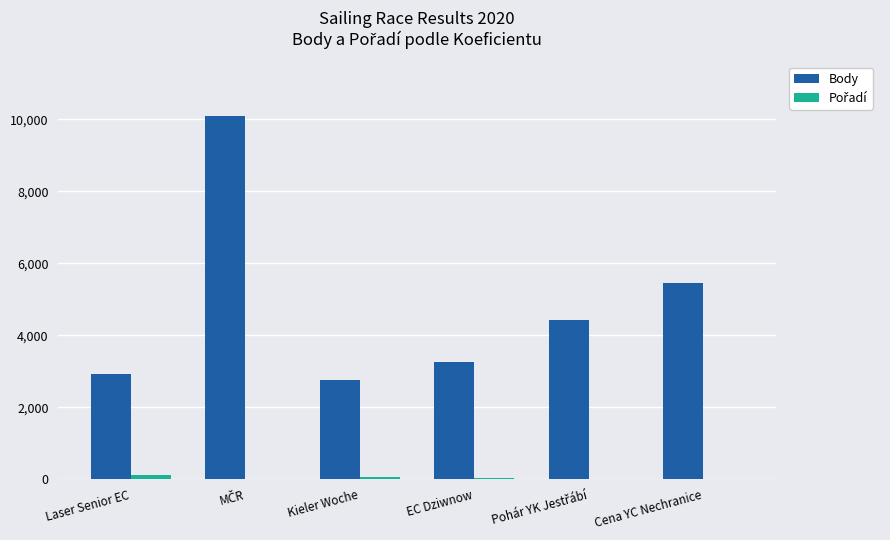

What is the sum of all Body values?

28939